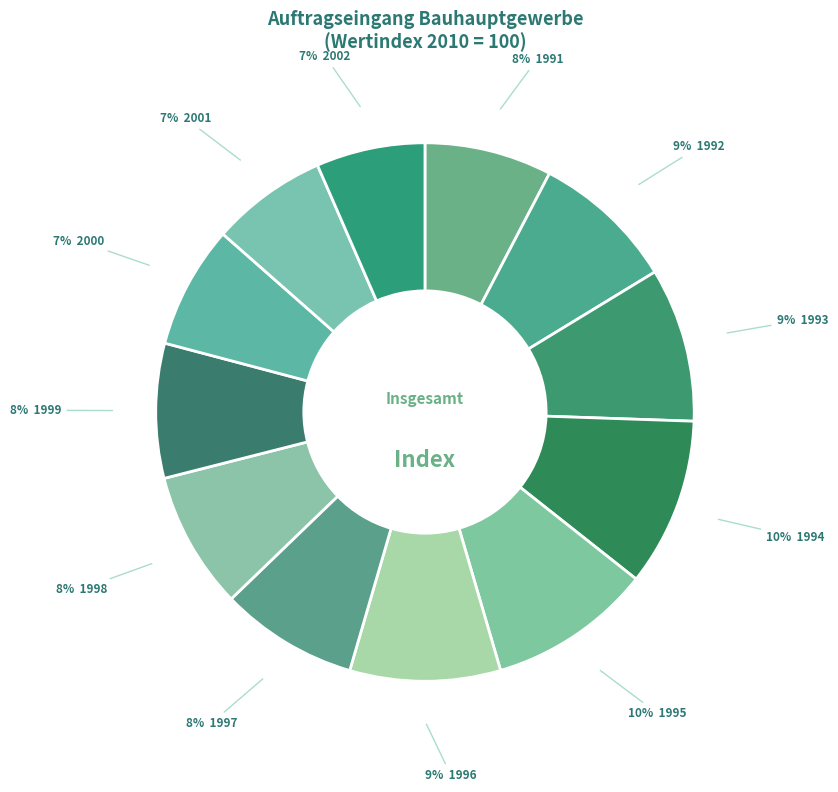

Count the number of slices in the pie.

12